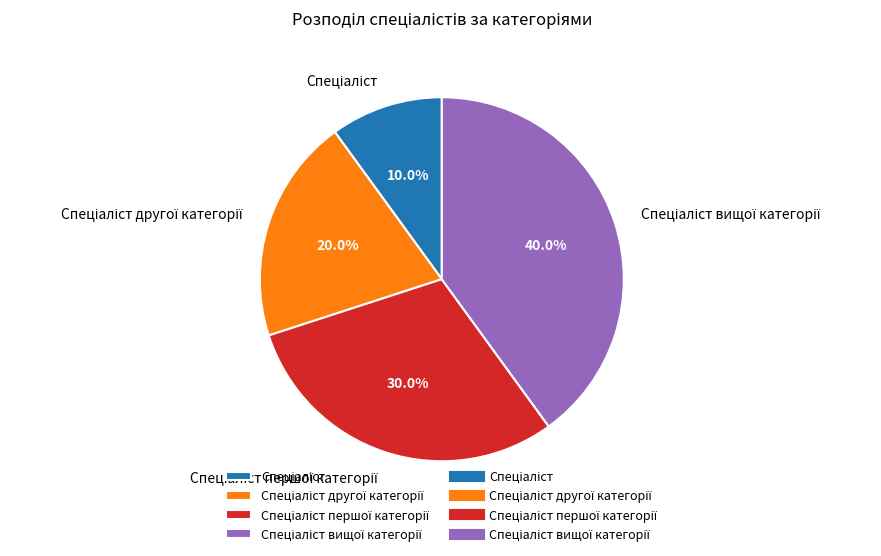

Is there a majority slice in this chart?

No